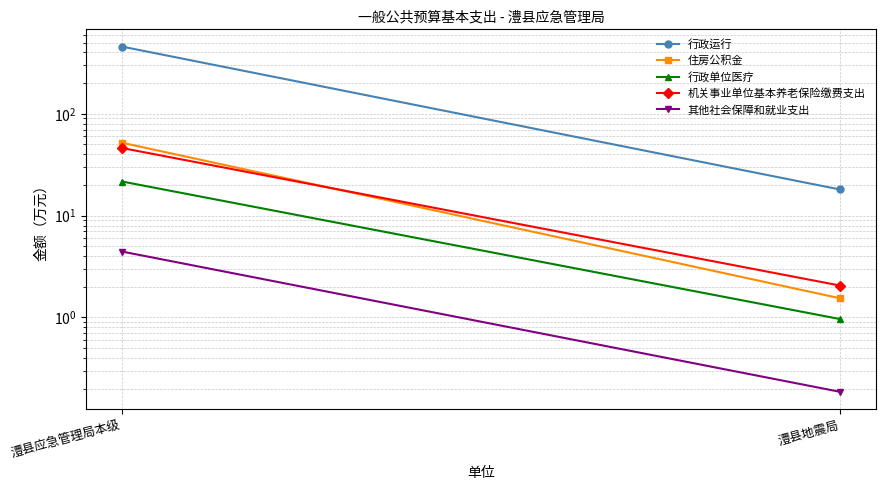

How many data points does each series have?

2